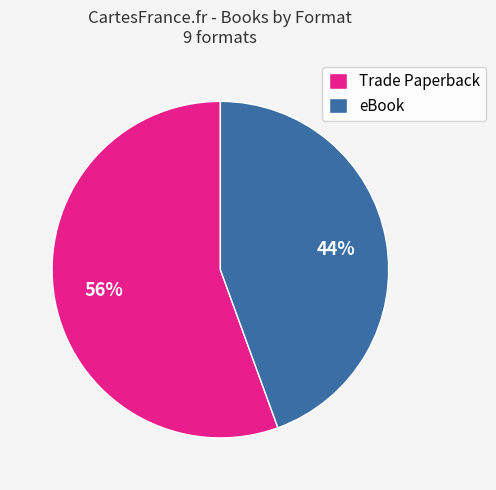

Rank the categories by value from highest to lowest.

Trade Paperback, eBook